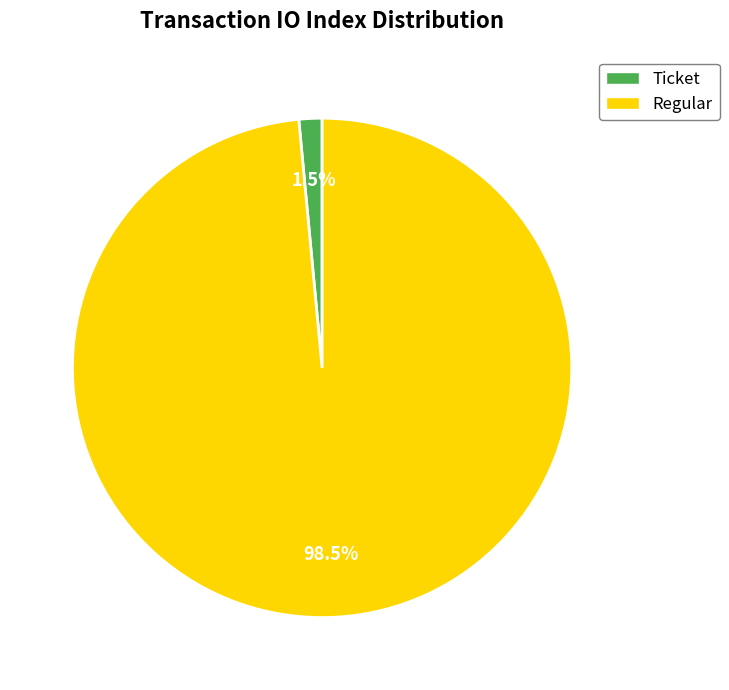

Between Regular and Ticket, which is larger?

Regular